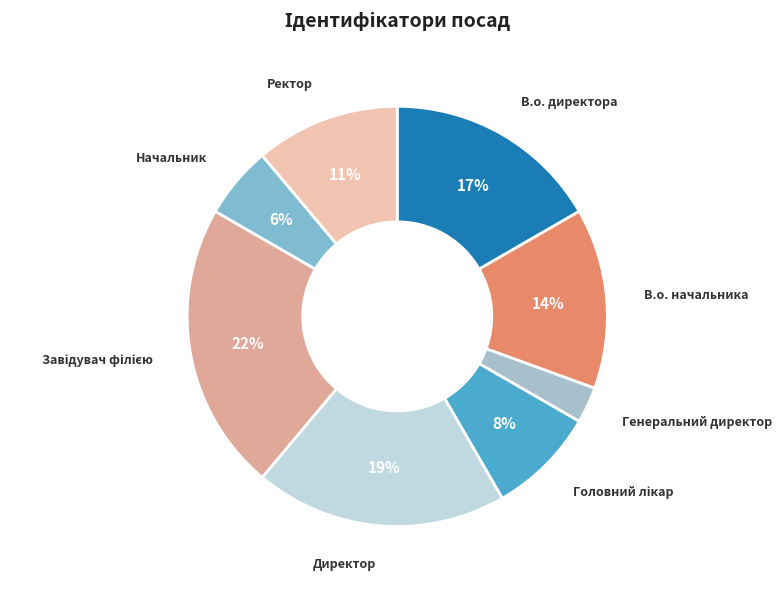

Which has a higher value, Начальник or В.о. начальника?

В.о. начальника